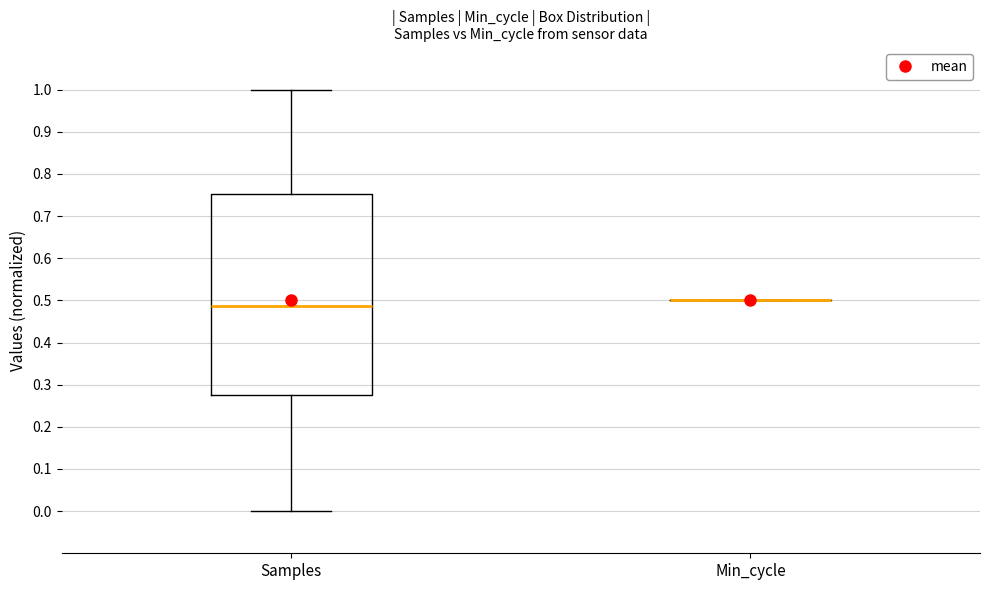

Reading left to right, transcribe this box plot: for each box, give where its median line is, the range the box spans, and where its two whiskers end, as read against the y-axis. The values are not printed on the chart, so give them approximately, as read against the axis.

Samples: median 0.49, box 0.28 to 0.75, whiskers 0.00 to 1.00
Min_cycle: box collapsed to a line at 0.50, whiskers 0.50 to 0.50